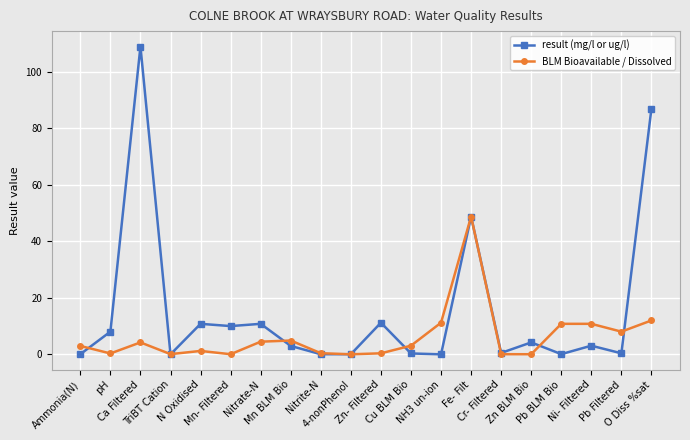

Rank the series by their average value, from highest to lowest.

result (mg/l or ug/l), BLM Bioavailable / Dissolved